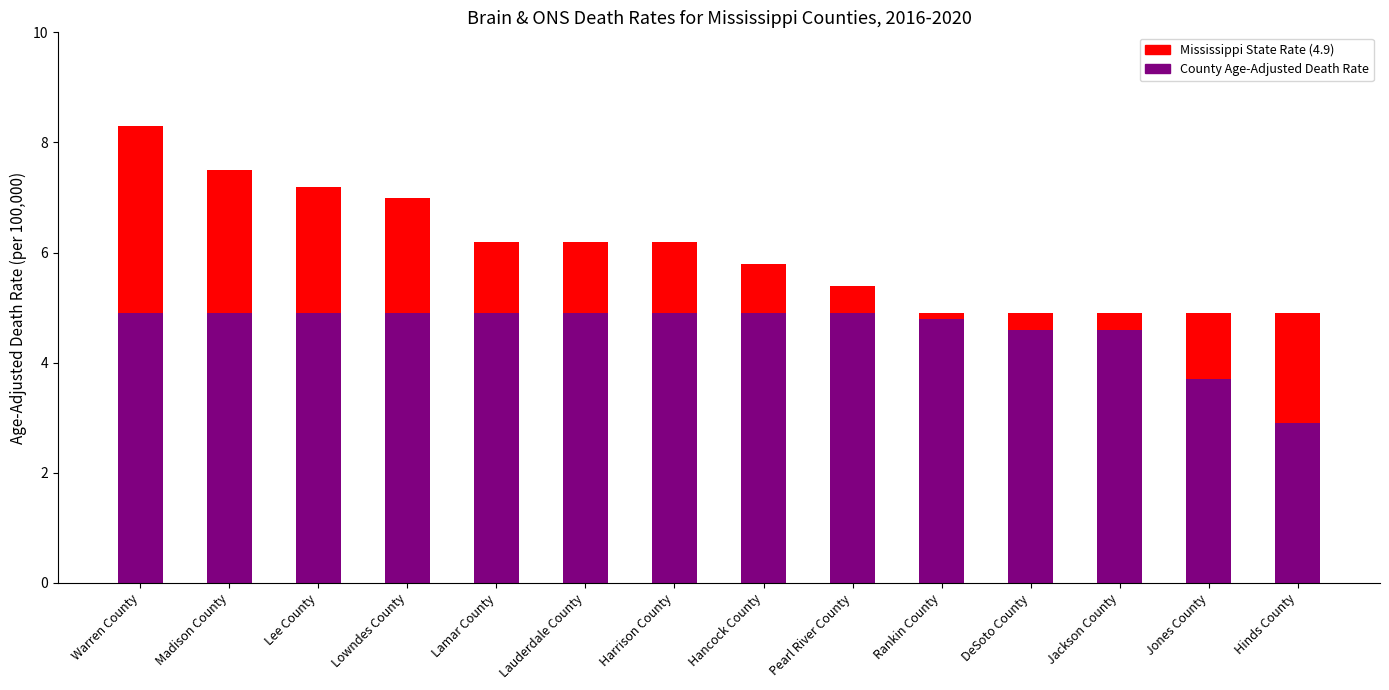

What is the difference between the values at Pearl River County and Madison County?

2.1